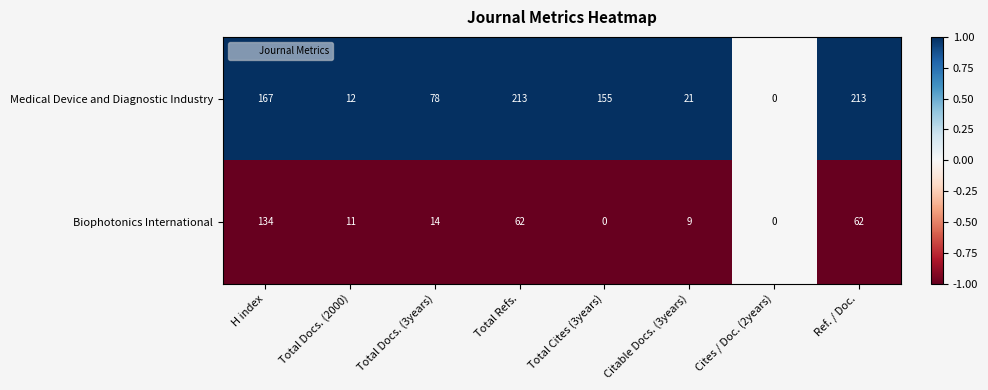

What is the difference between the maximum and minimum values in the Biophotonics International series?

134